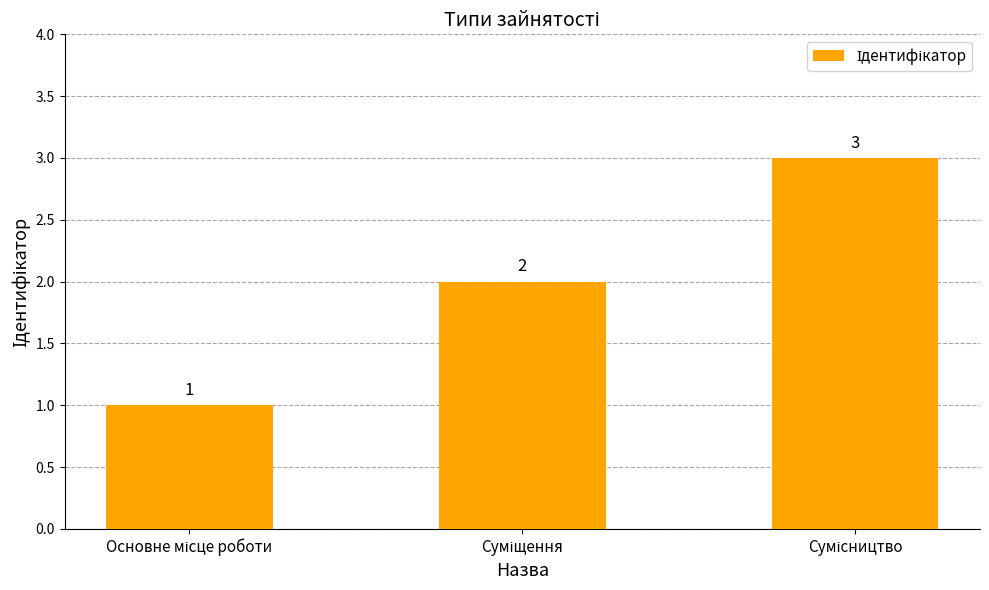

What is the maximum value shown in the chart?

3